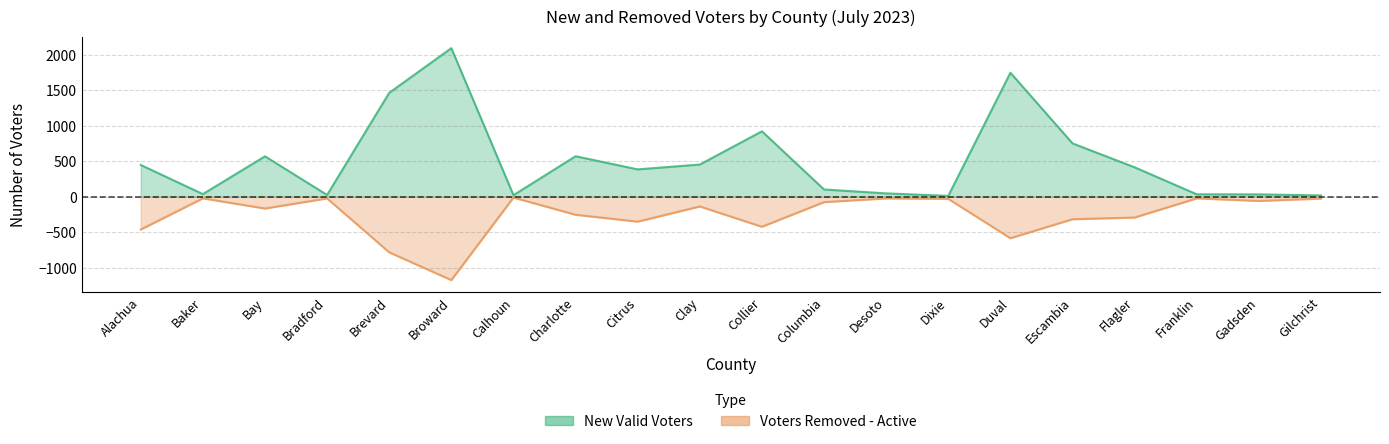

Which category has the lowest value across all series?

Broward